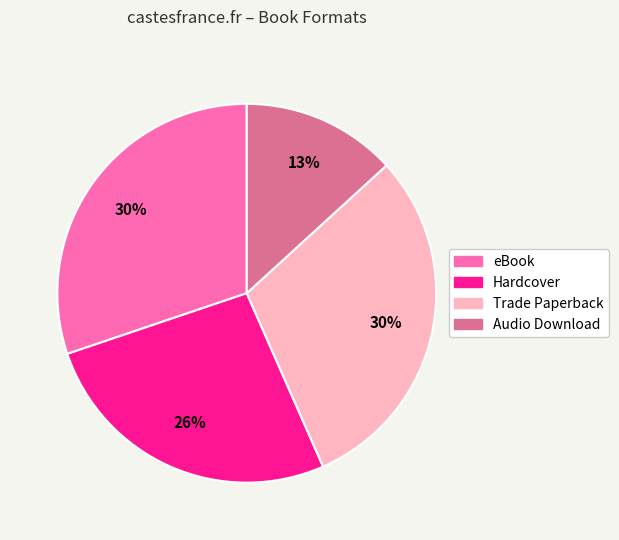

Which category has the smallest portion of the pie?

Audio Download